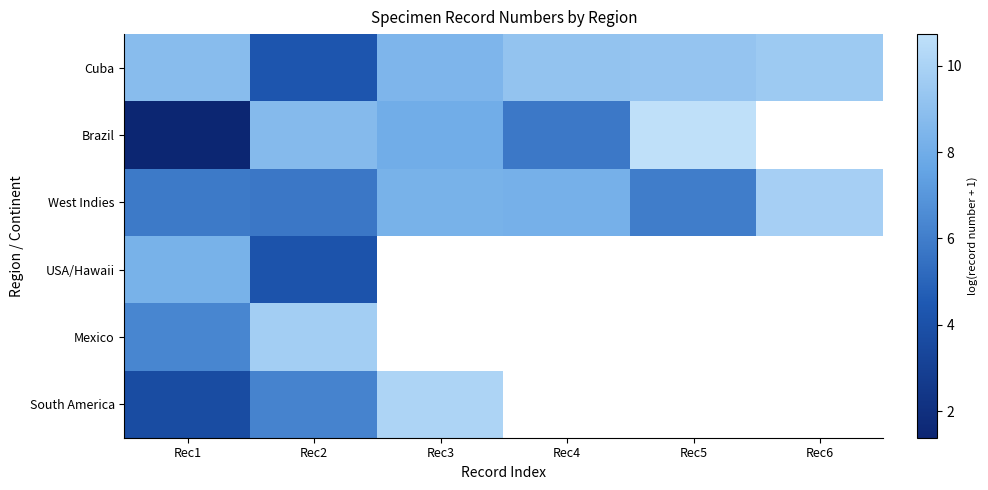

What is the total value across all series at Rec2?

38.9